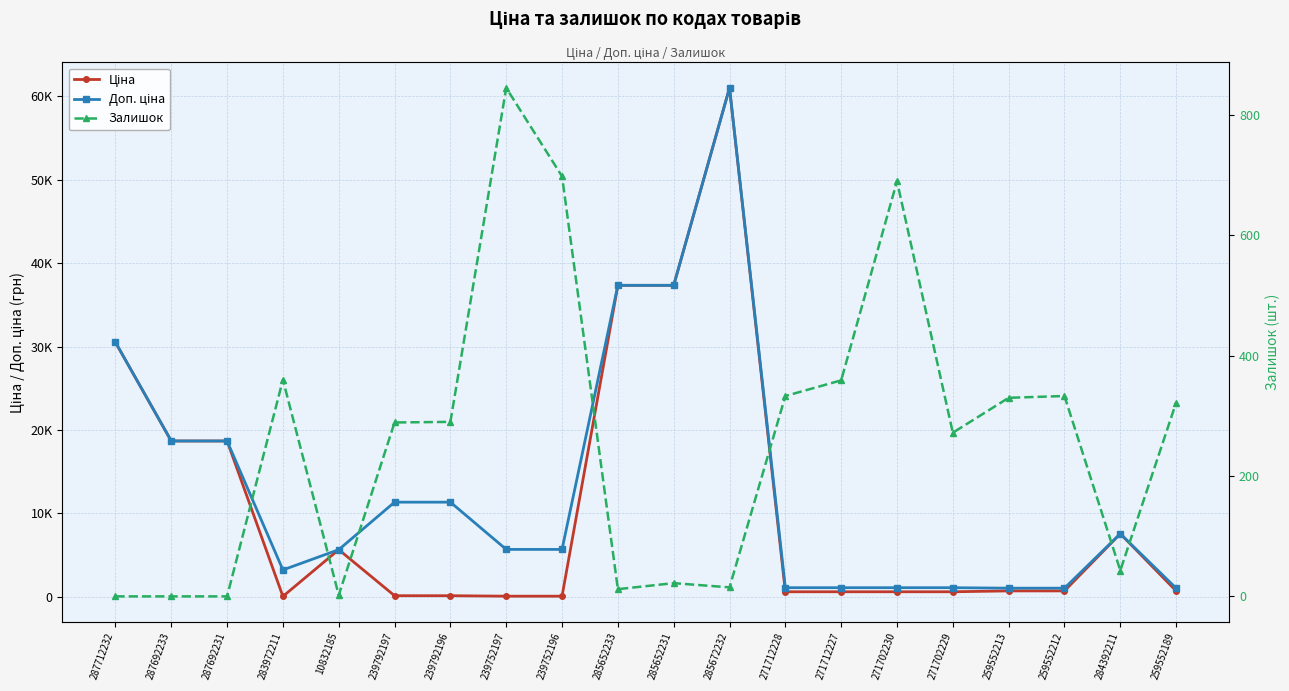

True or false: Доп. ціна has a value of 37343.0 at 285652231.

True